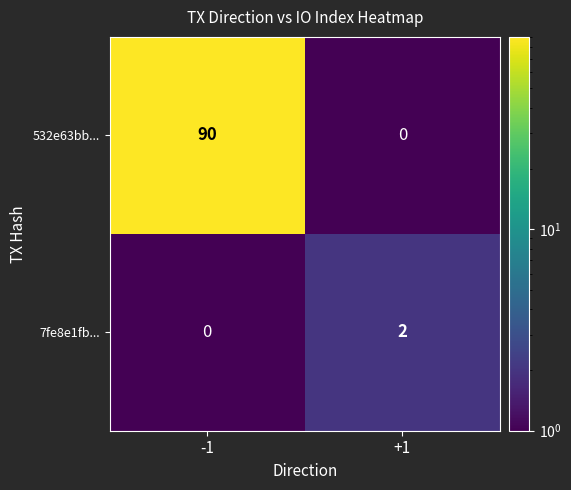

True or false: 7fe8e1fb... has a value of 2 at +1.

True